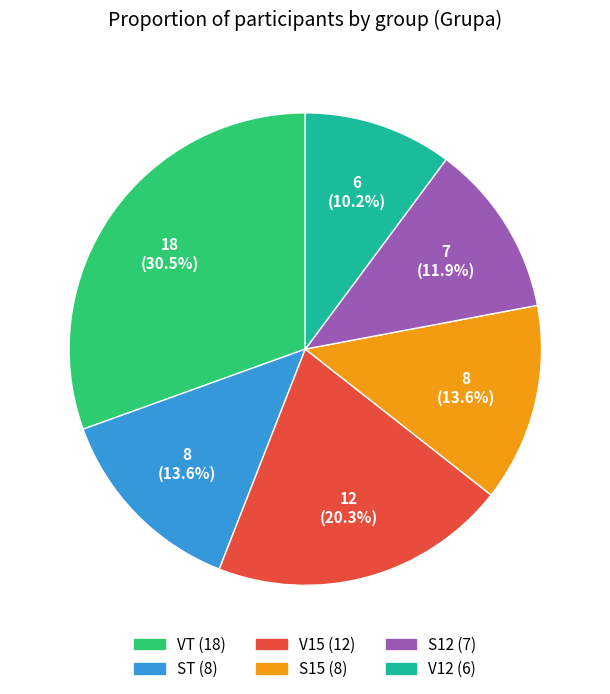

Which slice is the smallest?

V12